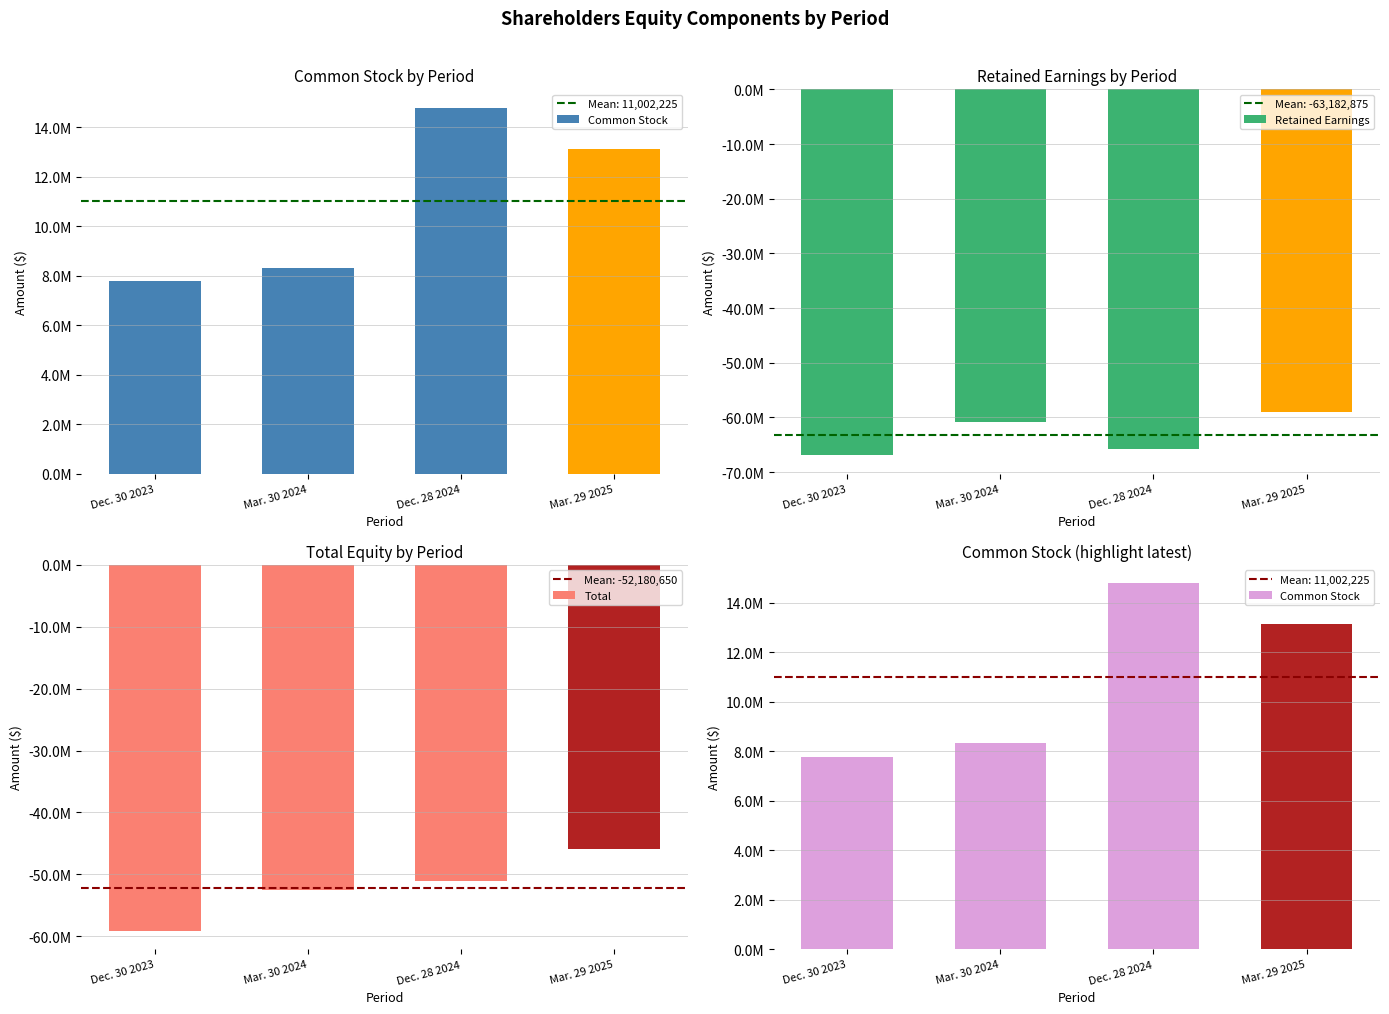

What is the value of the Retained Earnings bar at the 3rd from the left?

-65836600